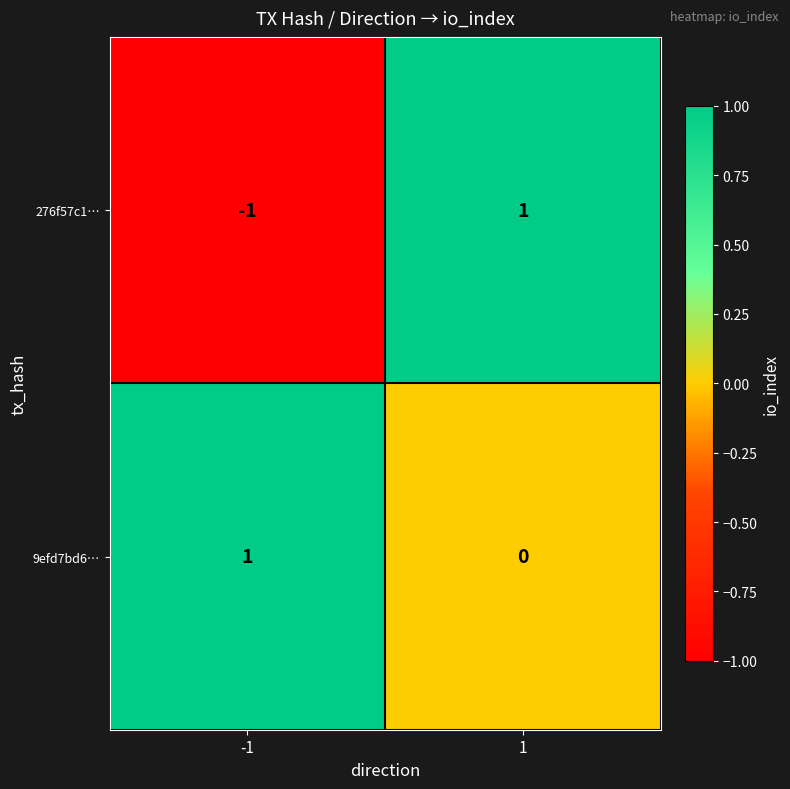

True or false: 276f57c1… has a value of -1 at -1.

True